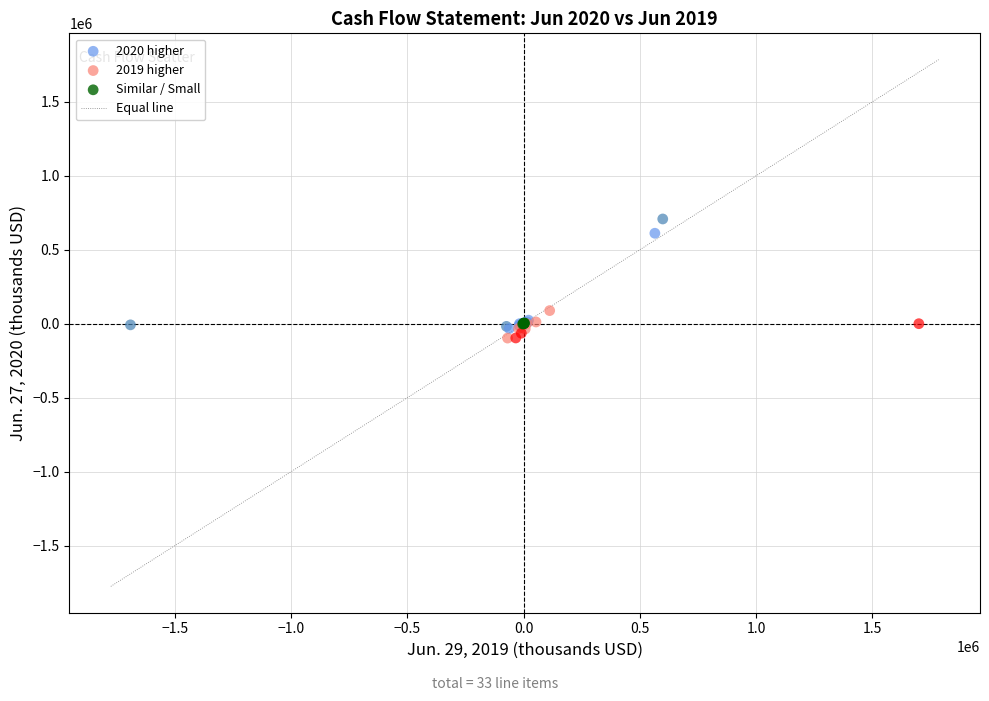

Which series contains the highest Y value?

2020 higher